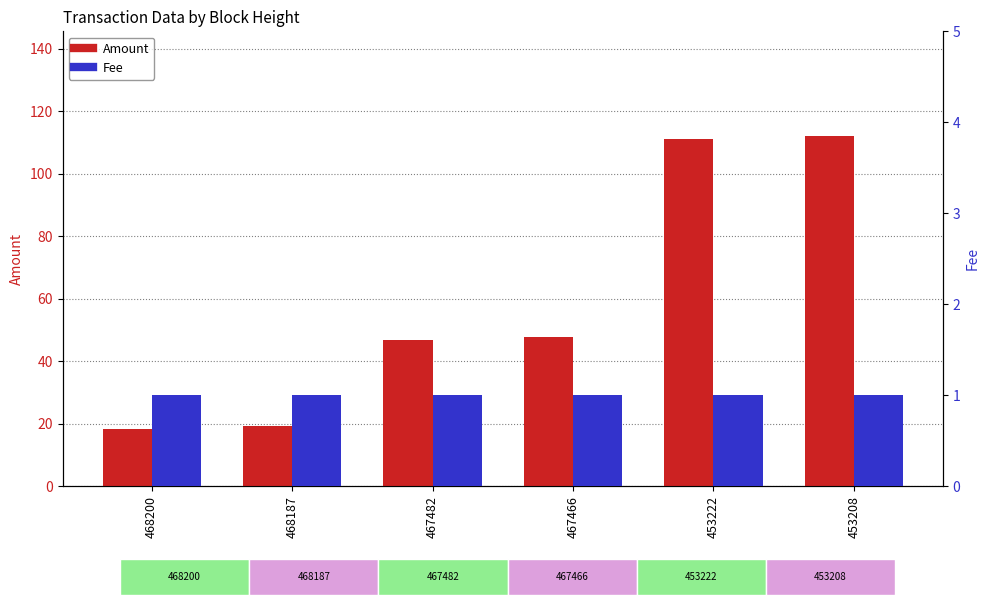

Count the number of categories in the chart.

6